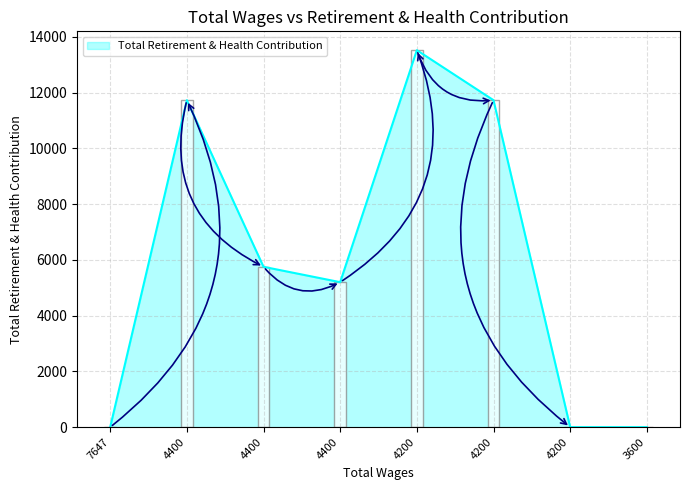

Where does the data first go above 5752?

4400.0